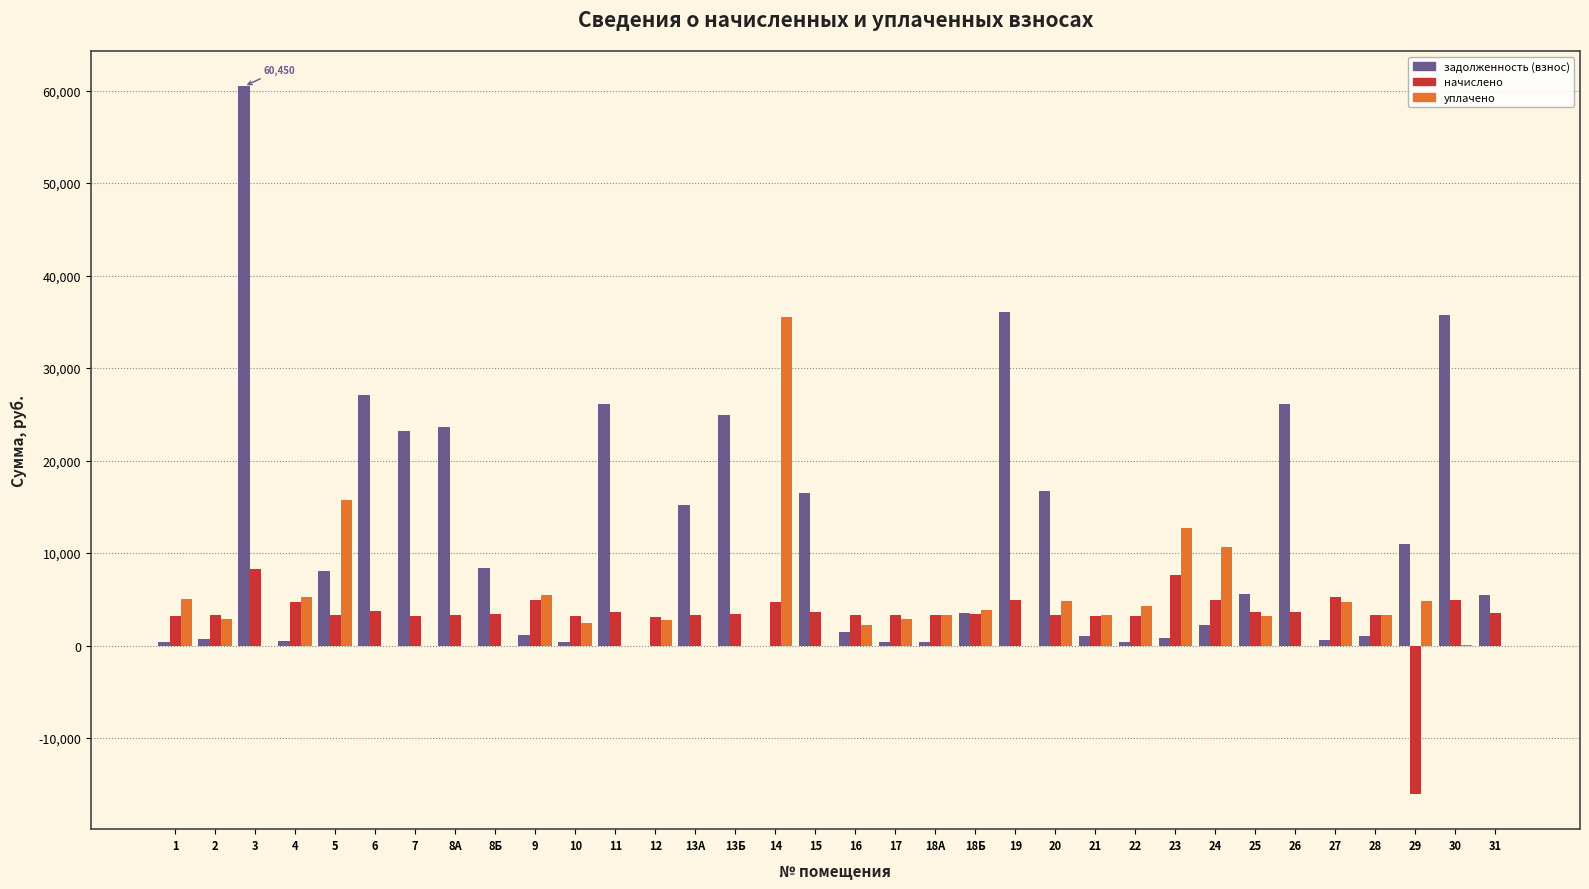

At which category is the sum across all series the highest?

3